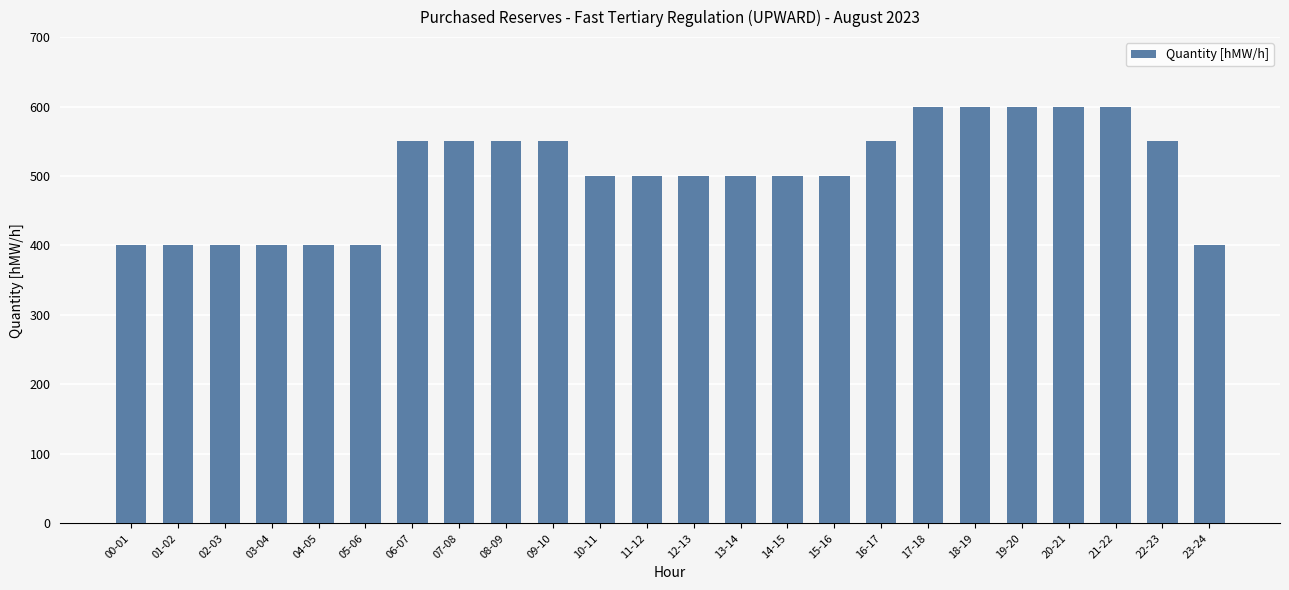

What is the value of the 18th bar from the left?

600